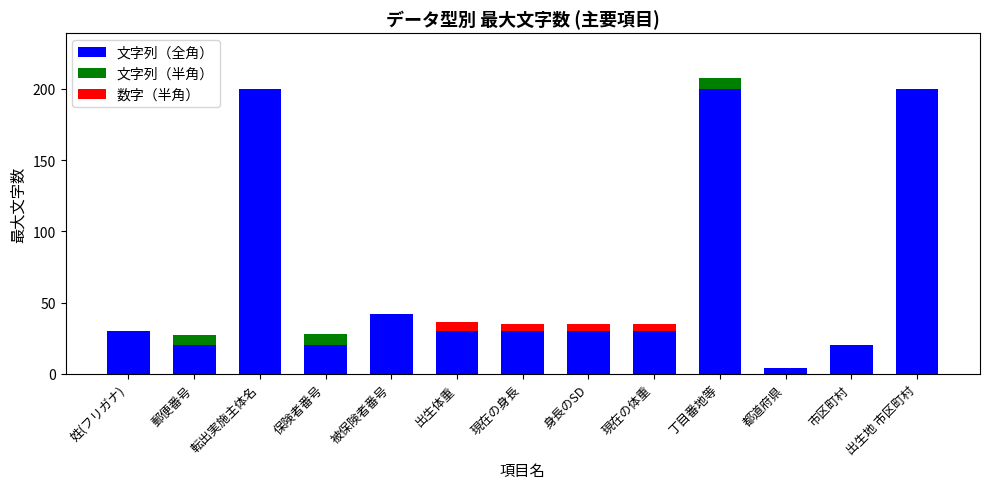

What is the approximate value of 文字列（全角） at 被保険者番号?

42